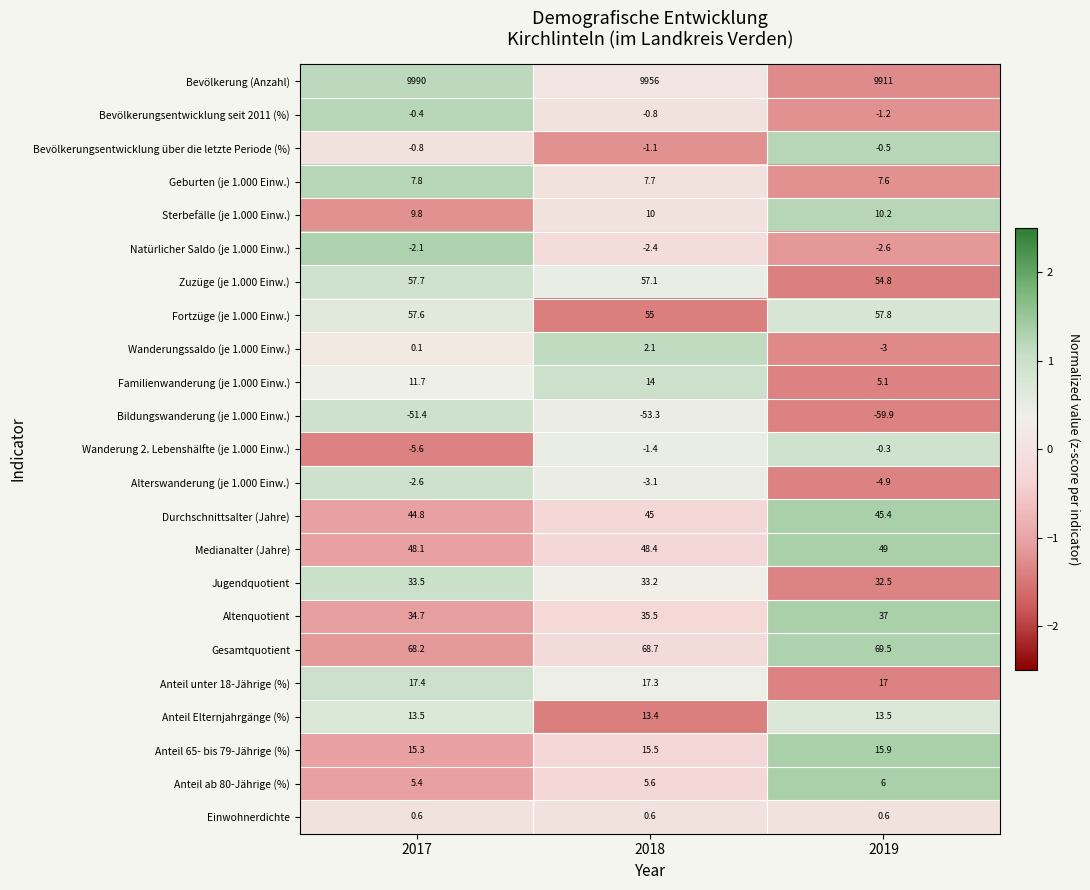

Count the number of data series in this chart.

23